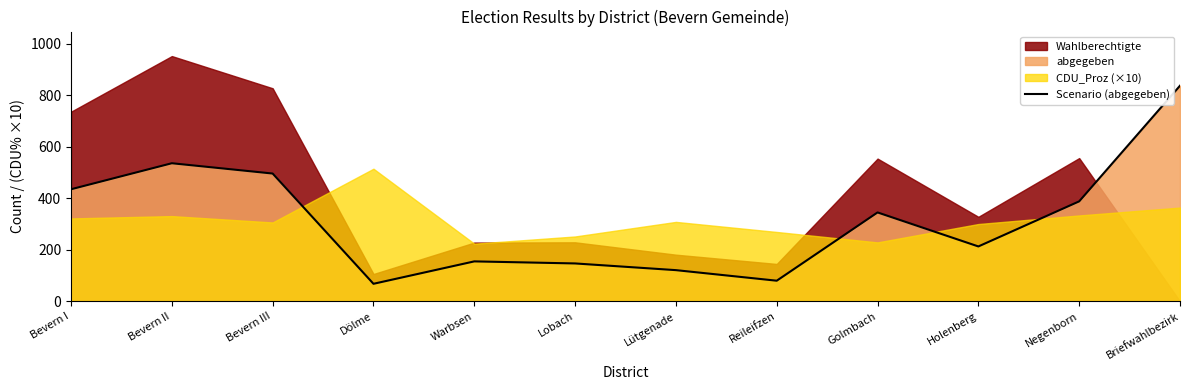

What is the maximum value for Scenario (abgegeben)?

837